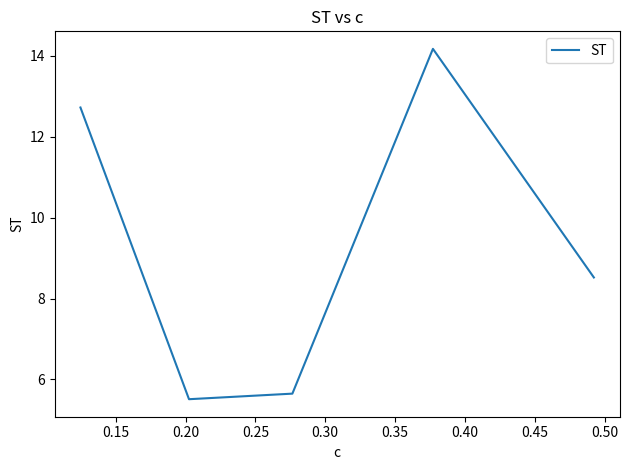

How many values are below 8?

2